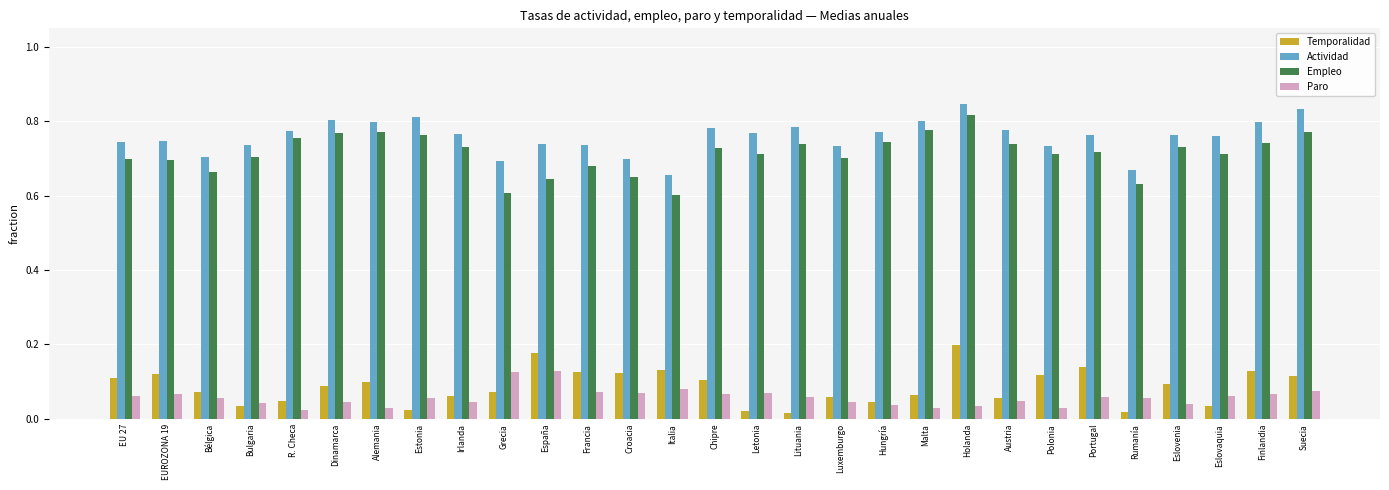

What is the sum of the Actividad values at Polonia and Dinamarca?

1.5